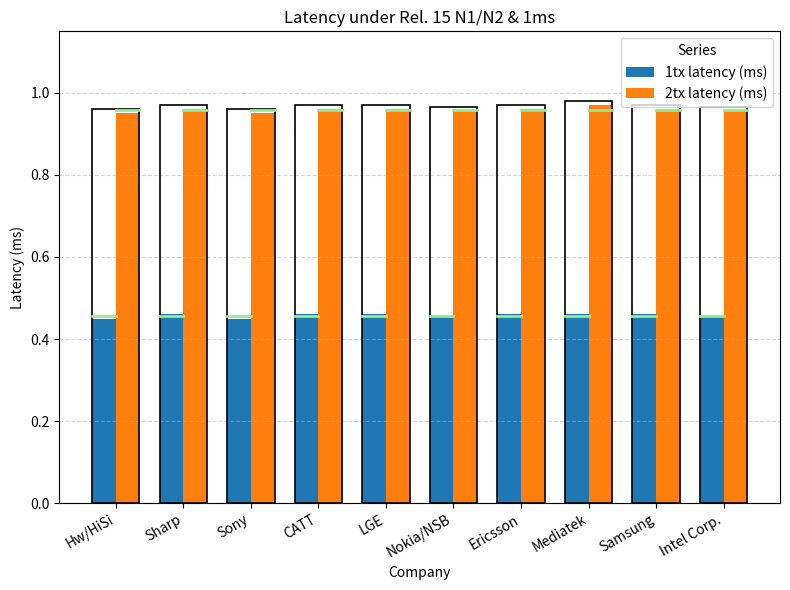

Is it true that 2tx latency (ms) equals 1.4 at Sony?

False